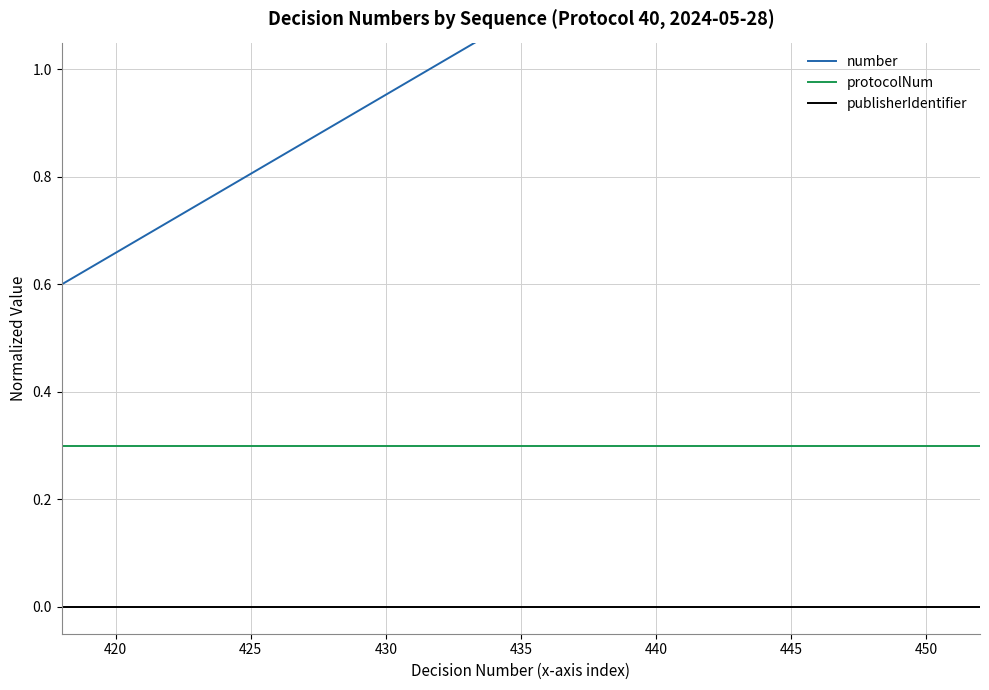

True or false: publisherIdentifier and protocolNum cross at least once.

False